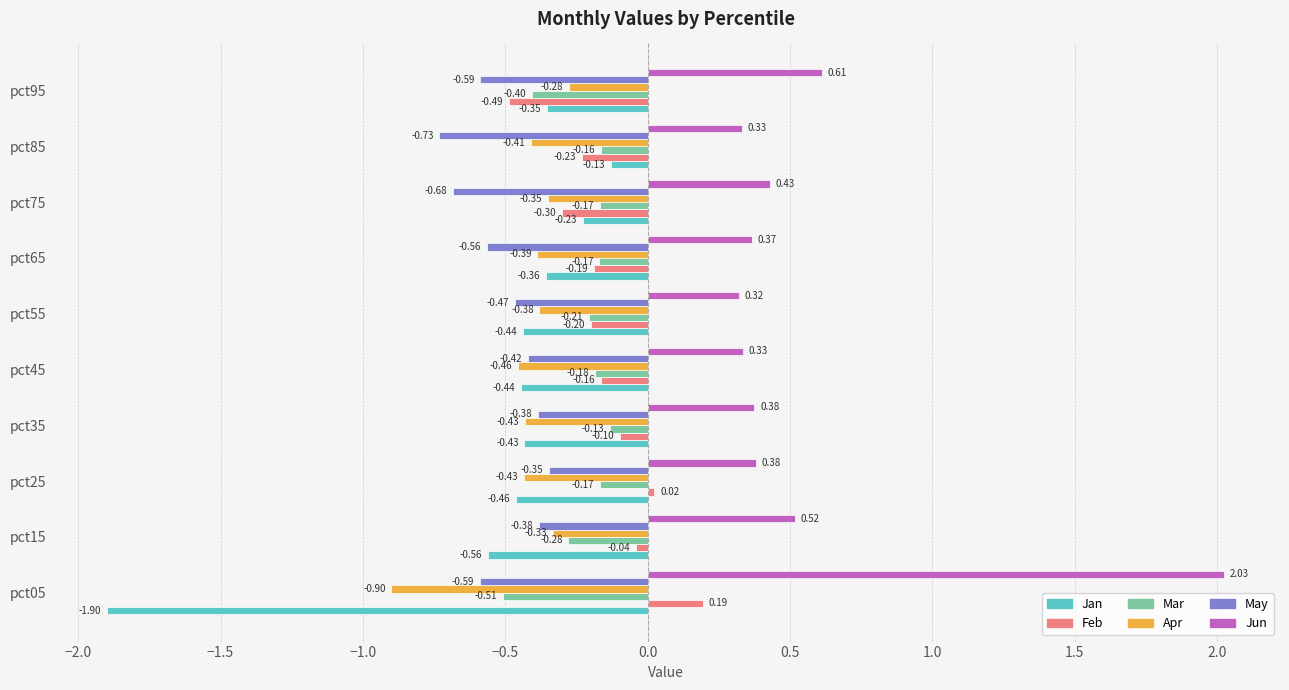

What is the highest value of the Apr series?

-0.3